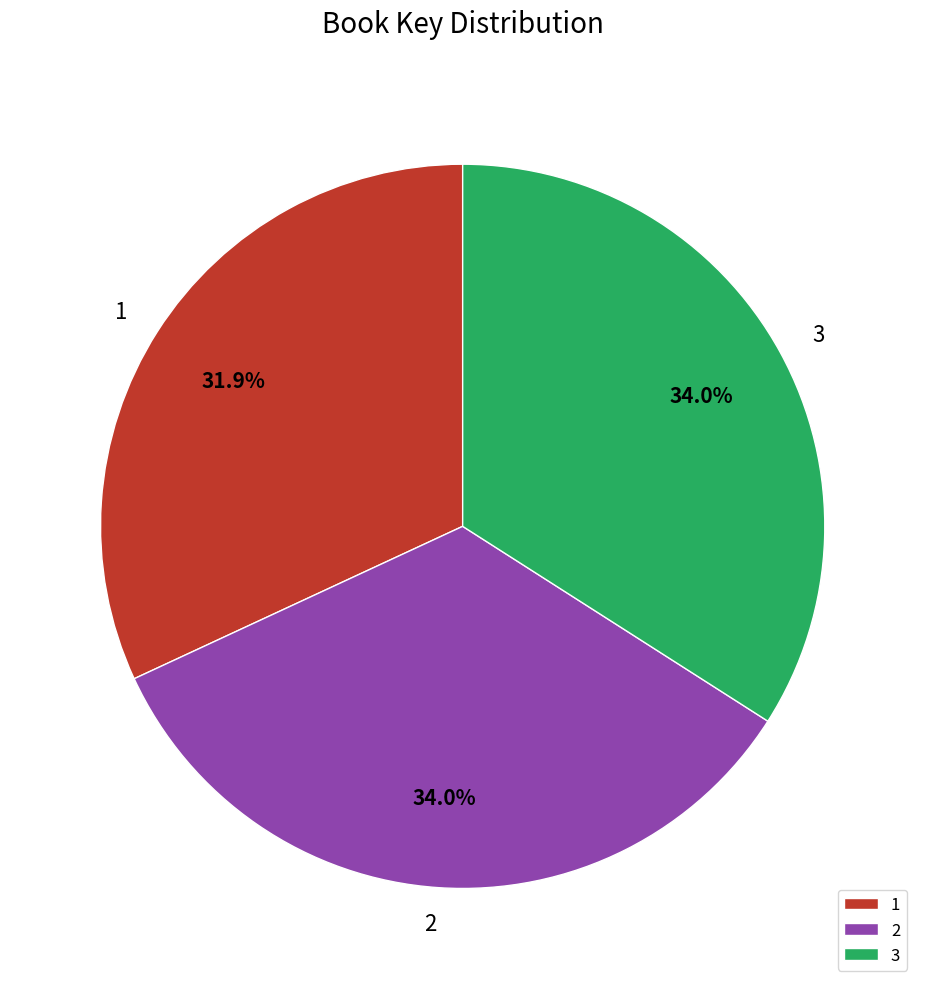

To the nearest percent, what is the difference between the 2 and 1 slice percentages?

2%